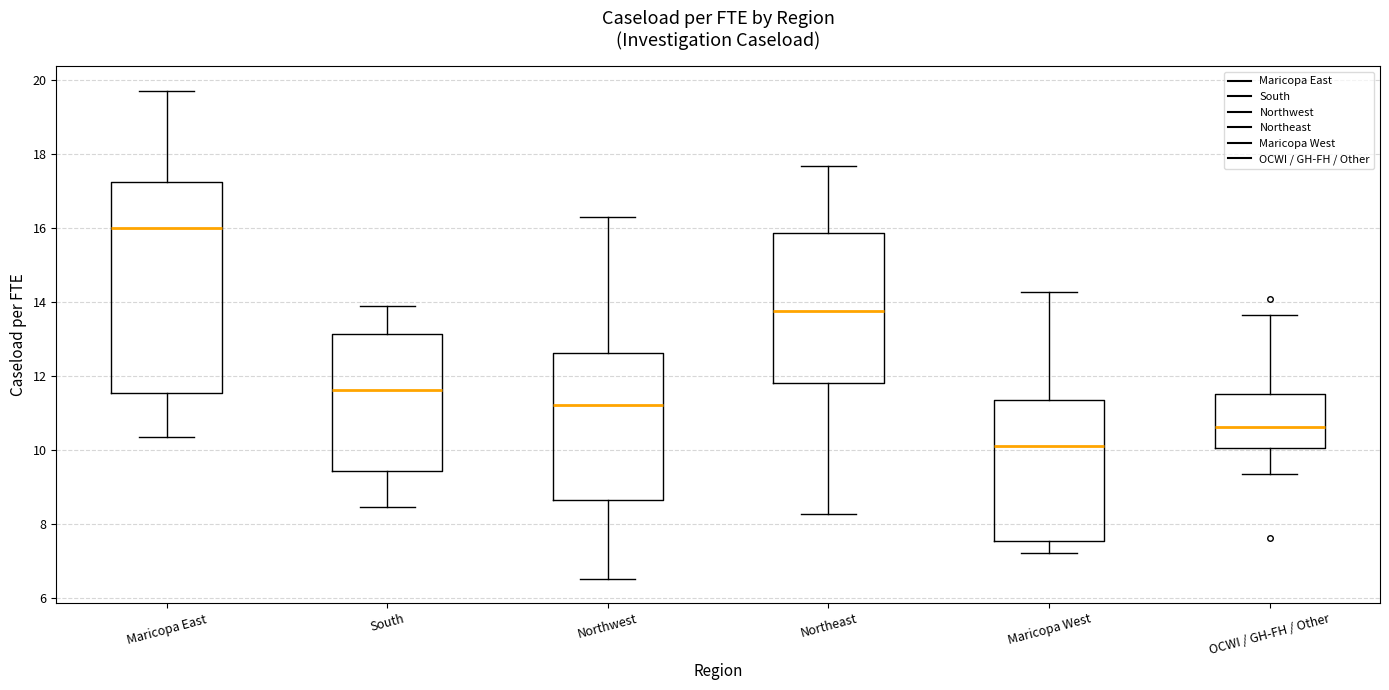

Where does the median line of the box for Maricopa East sit on the y-axis? The values are not printed on the chart, so give them approximately, as read against the axis.

16.0